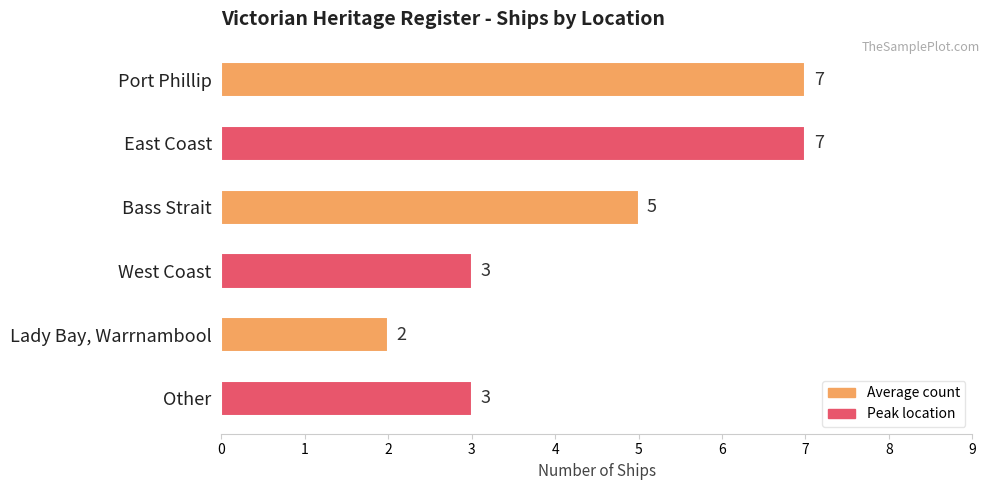

Count the values in the range 3 to 7.

5